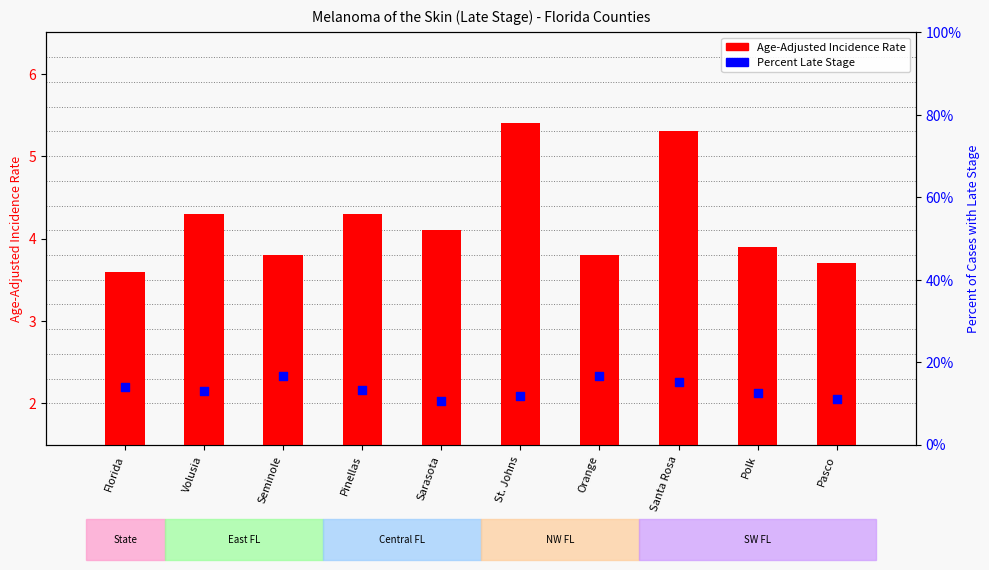

Which series reaches the minimum Y coordinate?

Age-Adjusted Incidence Rate